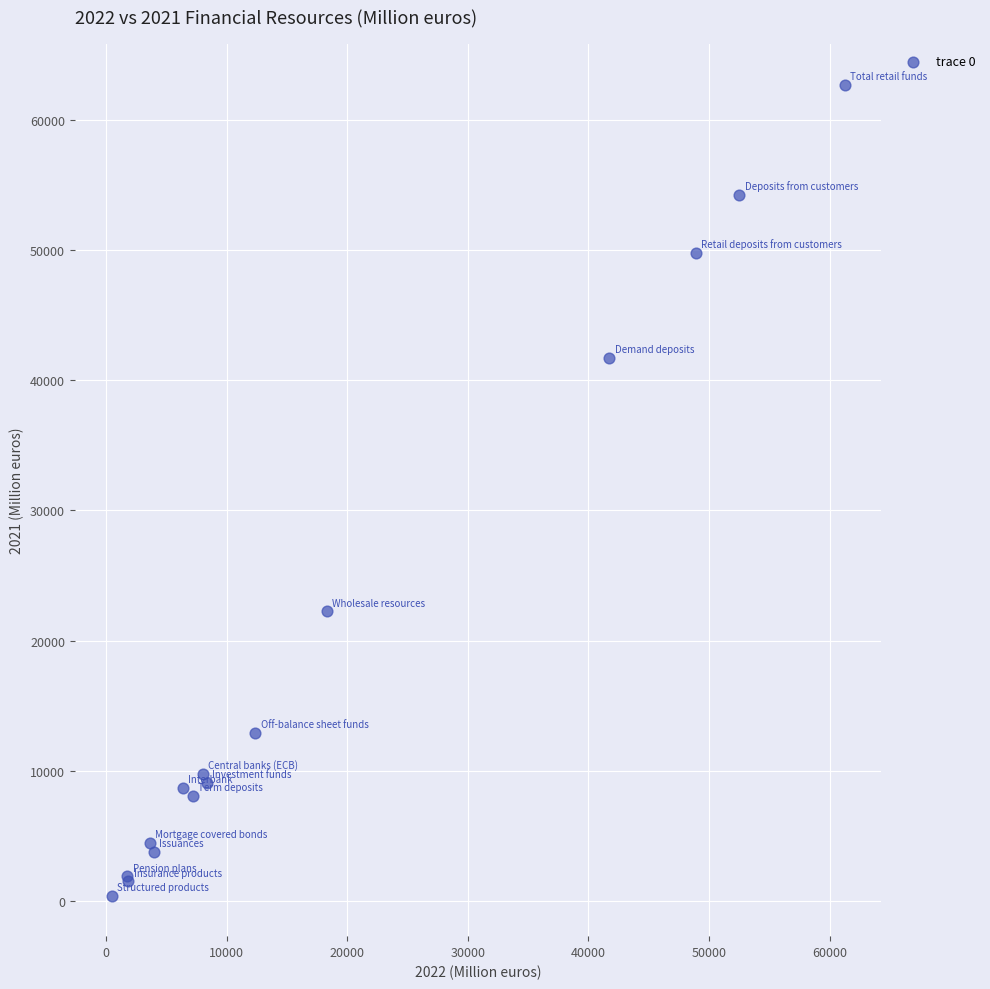

What Y value in the scatter plot is closest to 31557?

22240